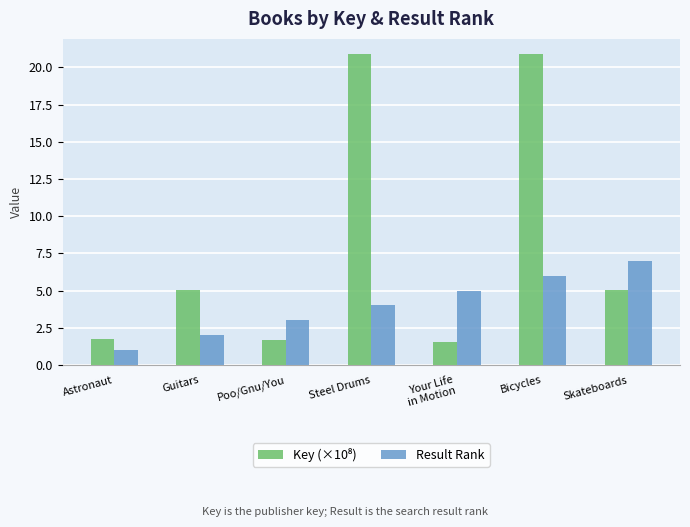

What is the total value across all series at Astronaut?

2.8